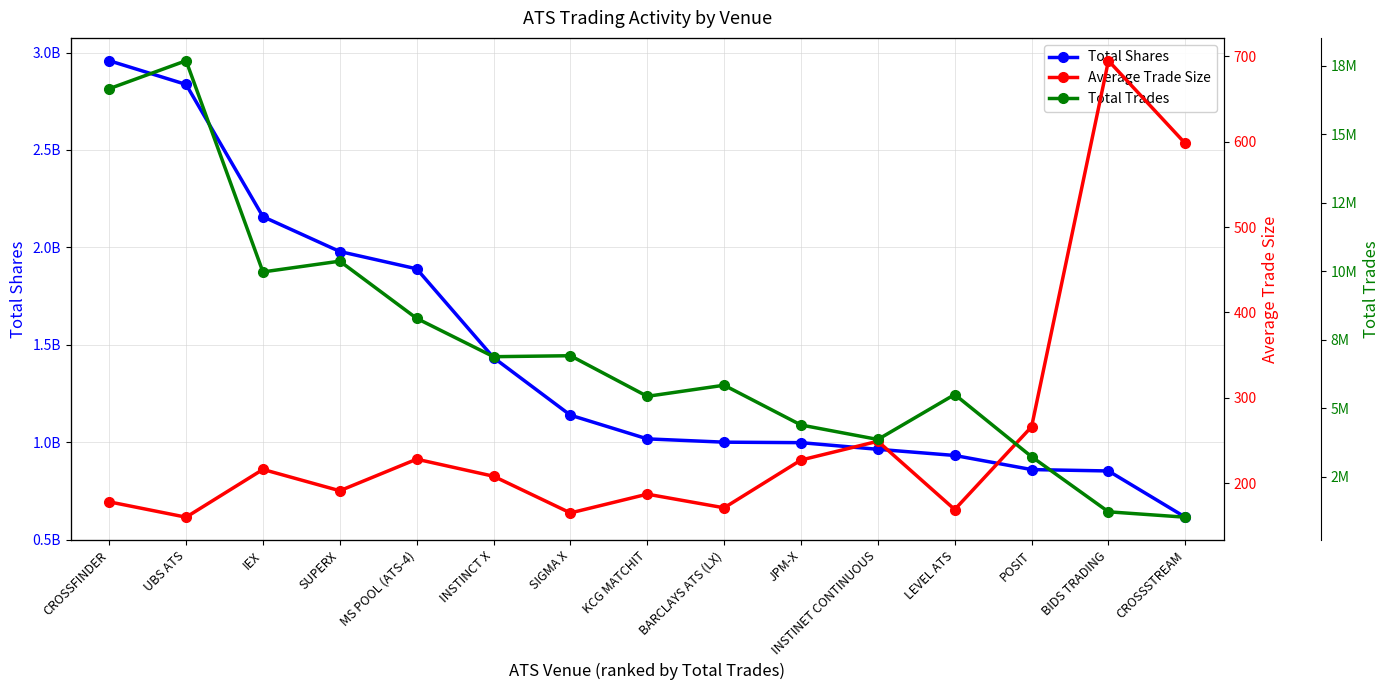

True or false: Total Shares and Average Trade Size intersect in this chart.

False